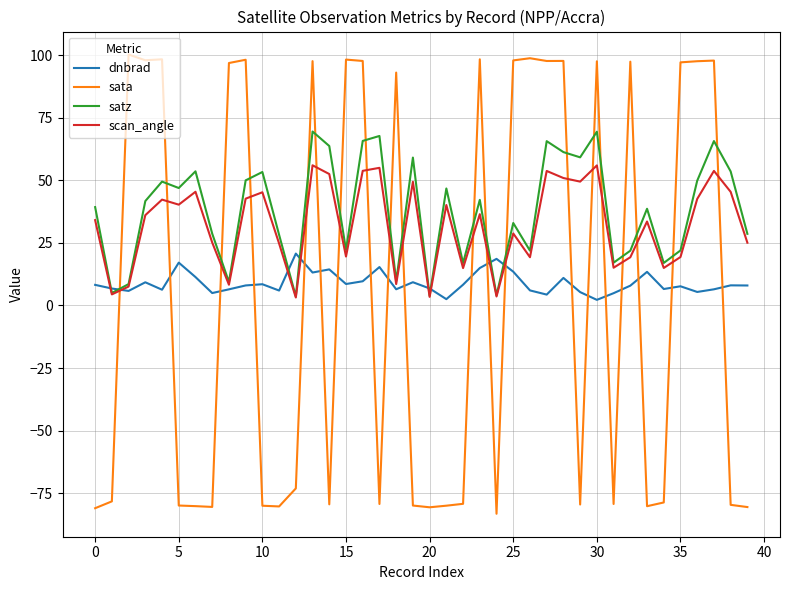

Does the chart display data point markers on the line(s)?

No